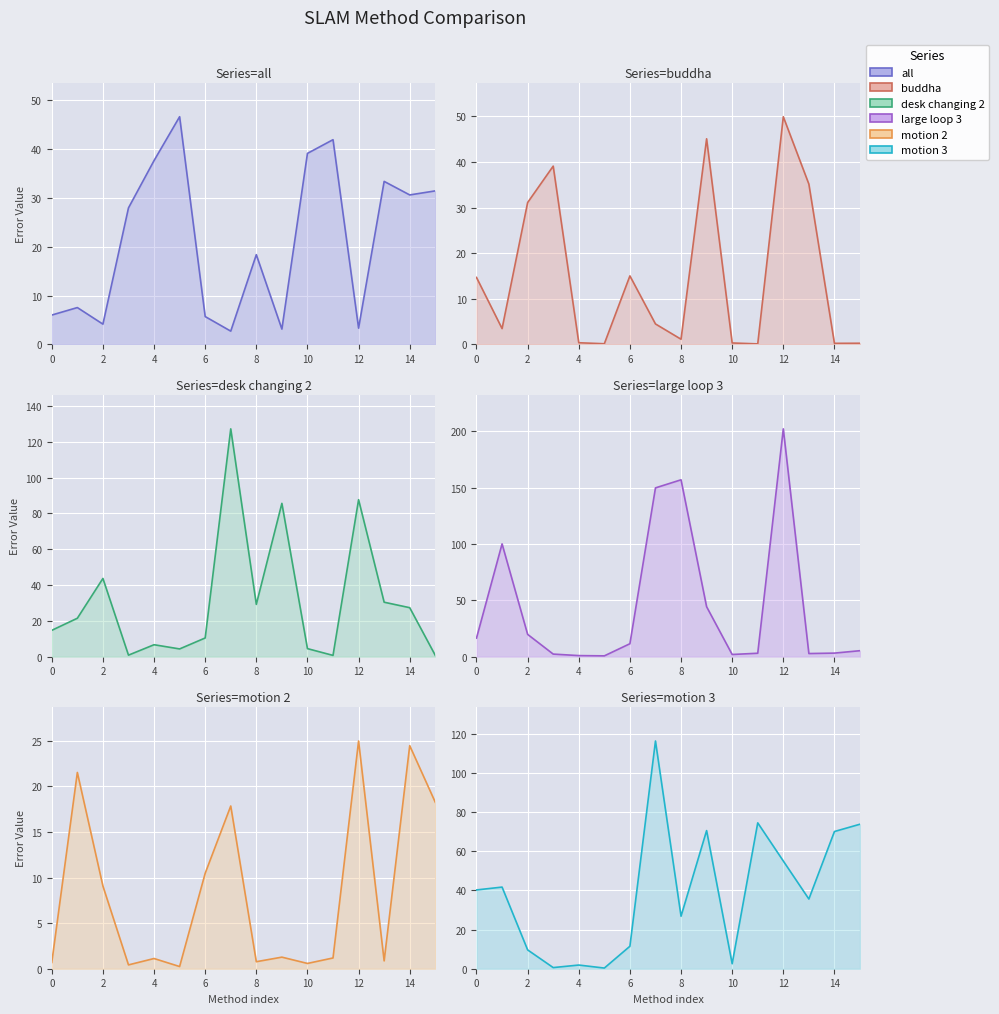

True or false: motion 2 has a value of 25.0 at 12.

True